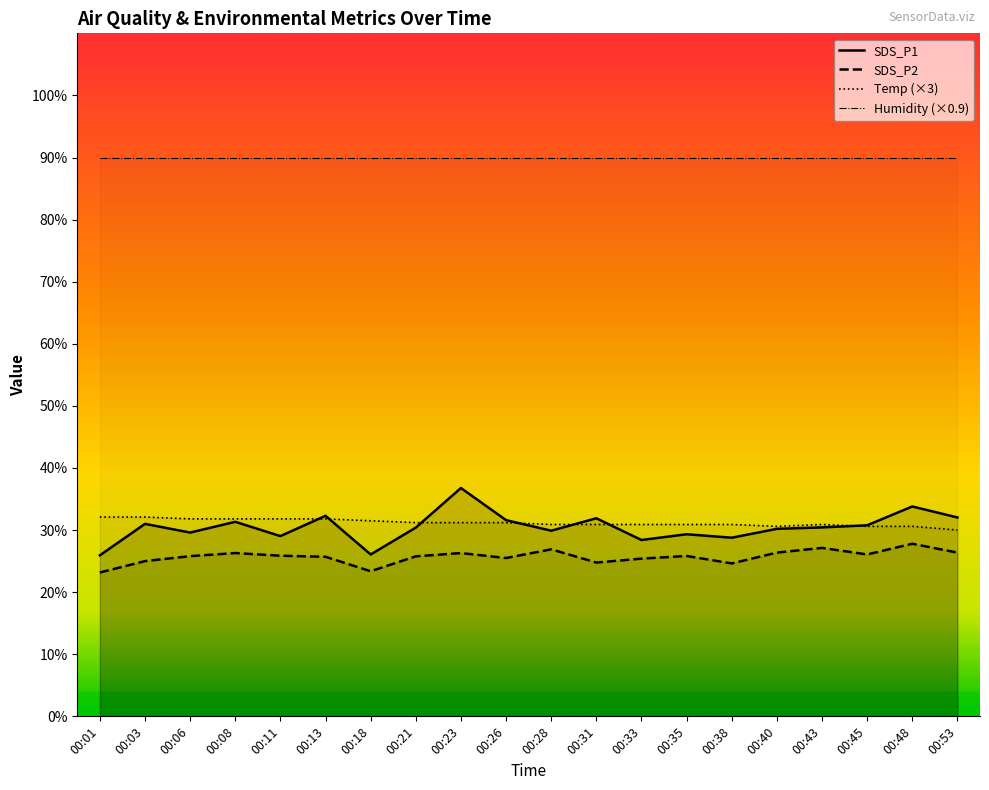

Reading left to right, what are all the values shown in this chart?

SDS_P1: 00:01=25.9	00:03=31.0	00:06=29.6	00:08=31.3	00:11=29.0	00:13=32.3	00:18=26.1	00:21=30.4	00:23=36.8	00:26=31.6	00:28=29.9	00:31=31.9	00:33=28.4	00:35=29.3	00:38=28.8	00:40=30.2	00:43=30.4	00:45=30.8	00:48=33.8	00:53=32.0
SDS_P2: 00:01=23.2	00:03=25.0	00:06=25.8	00:08=26.3	00:11=25.9	00:13=25.7	00:18=23.4	00:21=25.8	00:23=26.3	00:26=25.5	00:28=26.9	00:31=24.8	00:33=25.4	00:35=25.8	00:38=24.6	00:40=26.4	00:43=27.1	00:45=26.1	00:48=27.8	00:53=26.4
Temp (×3): 00:01=32.1	00:03=32.1	00:06=31.8	00:08=31.8	00:11=31.8	00:13=31.8	00:18=31.5	00:21=31.2	00:23=31.2	00:26=31.2	00:28=30.9	00:31=30.9	00:33=30.9	00:35=30.9	00:38=30.9	00:40=30.6	00:43=30.9	00:45=30.6	00:48=30.6	00:53=30.0
Humidity (×0.9): 00:01=89.9	00:03=89.9	00:06=89.9	00:08=89.9	00:11=89.9	00:13=89.9	00:18=89.9	00:21=89.9	00:23=89.9	00:26=89.9	00:28=89.9	00:31=89.9	00:33=89.9	00:35=89.9	00:38=89.9	00:40=89.9	00:43=89.9	00:45=89.9	00:48=89.9	00:53=89.9